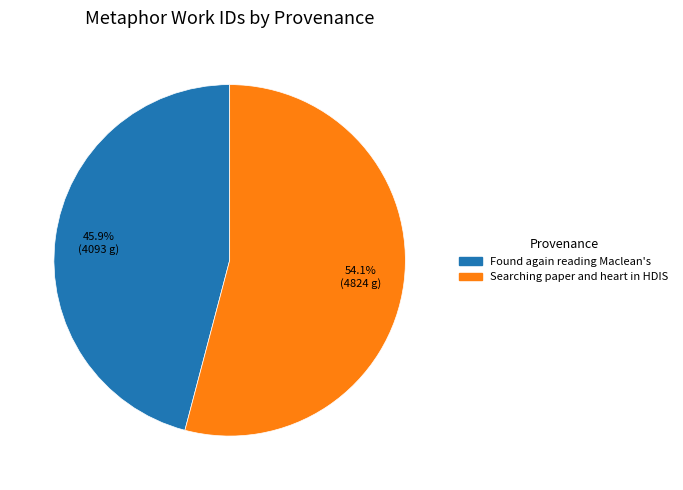

Which category has the biggest portion of the pie?

Searching paper and heart in HDIS